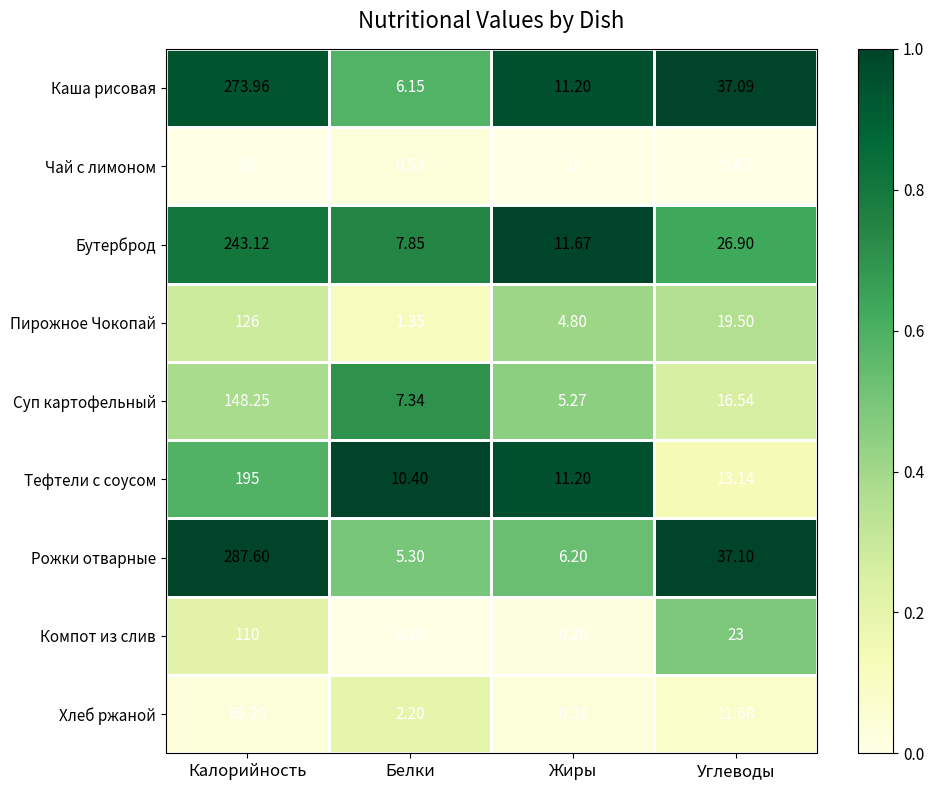

Which label corresponds to the smallest value in the chart?

Жиры